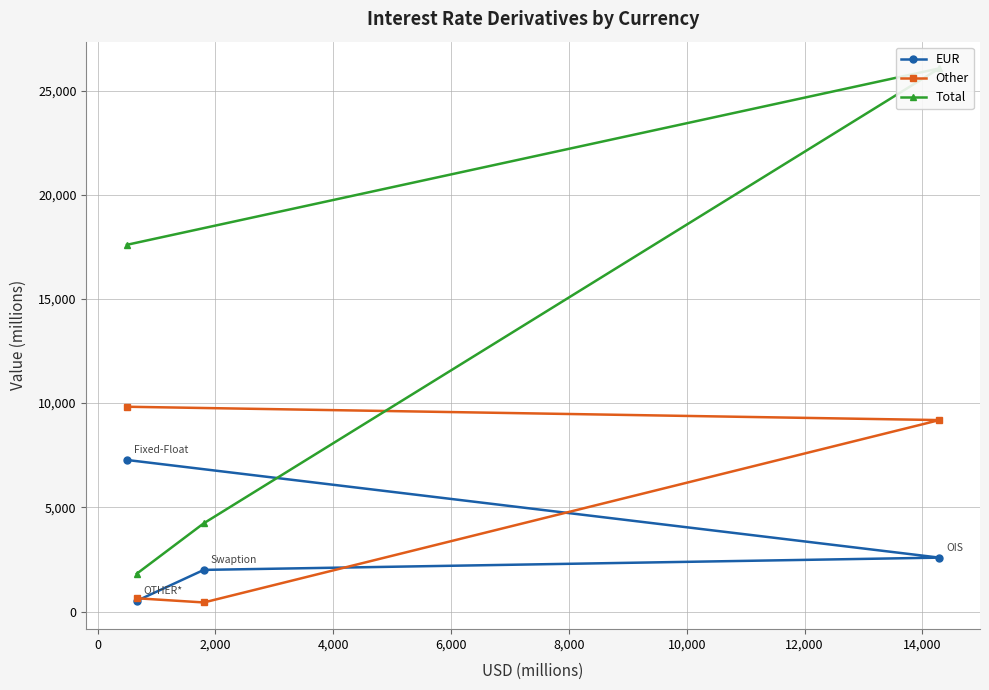

What is the difference between the maximum and minimum values in the Other series?

9391